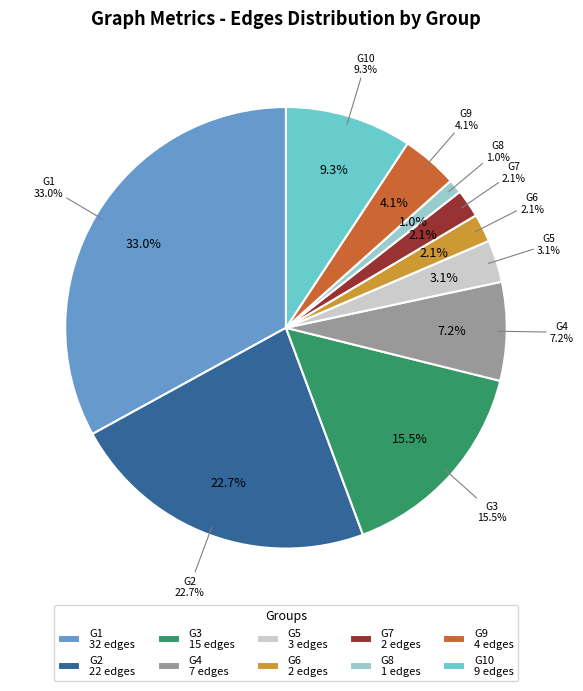

How many segments does this pie chart have?

10